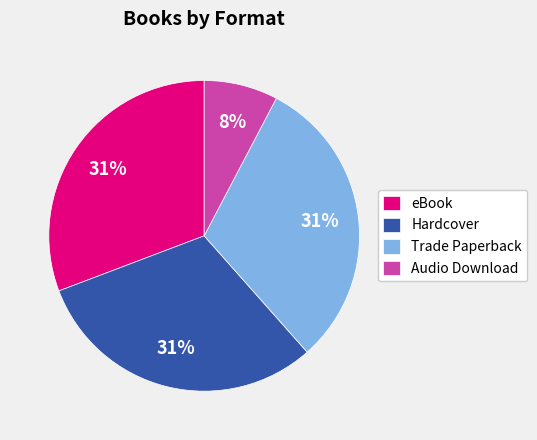

Count the number of slices in the pie.

4